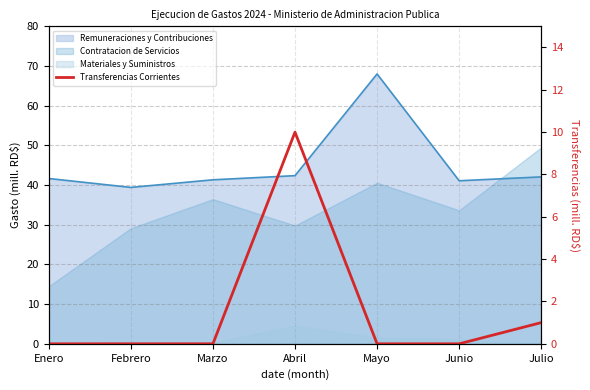

At which category does the chart reach its minimum across all series?

Enero